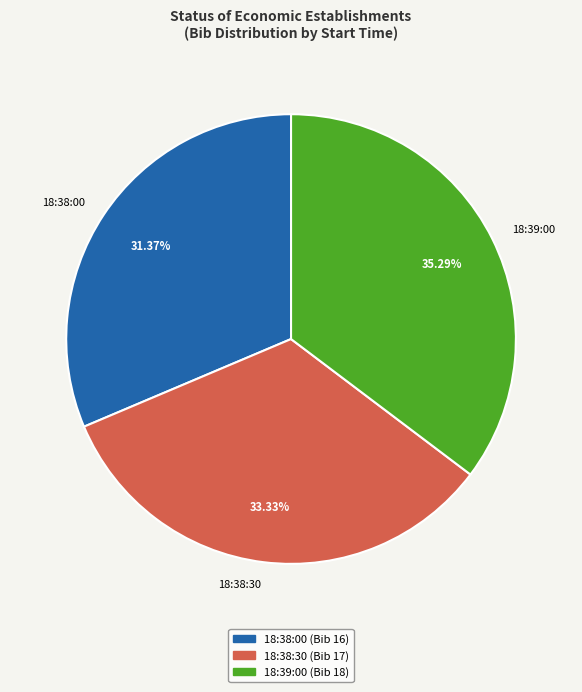

How many slices are in this pie chart?

3